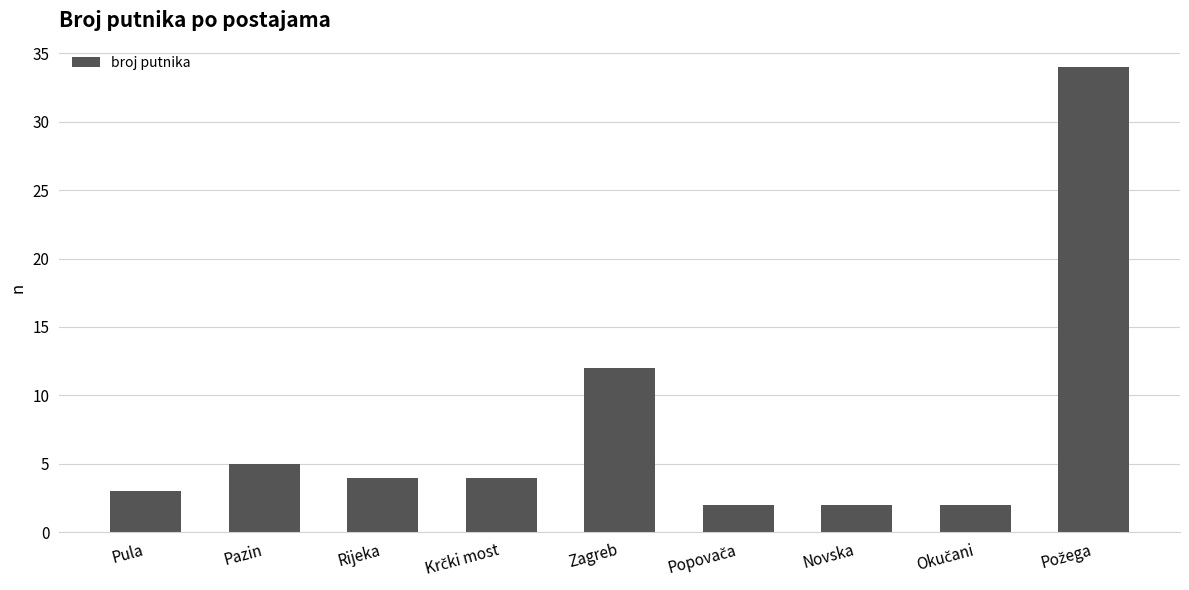

Is it true that the value at Pazin is 5?

True